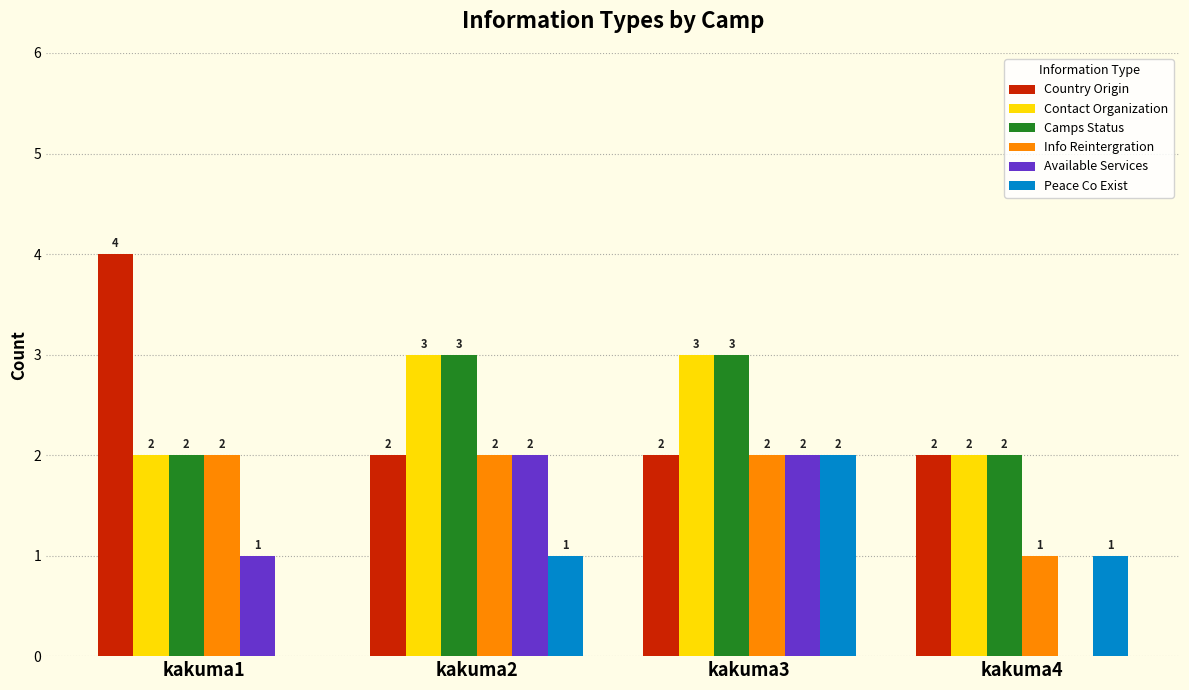

The value of Contact Organization at kakuma4 is 2. True or false?

True